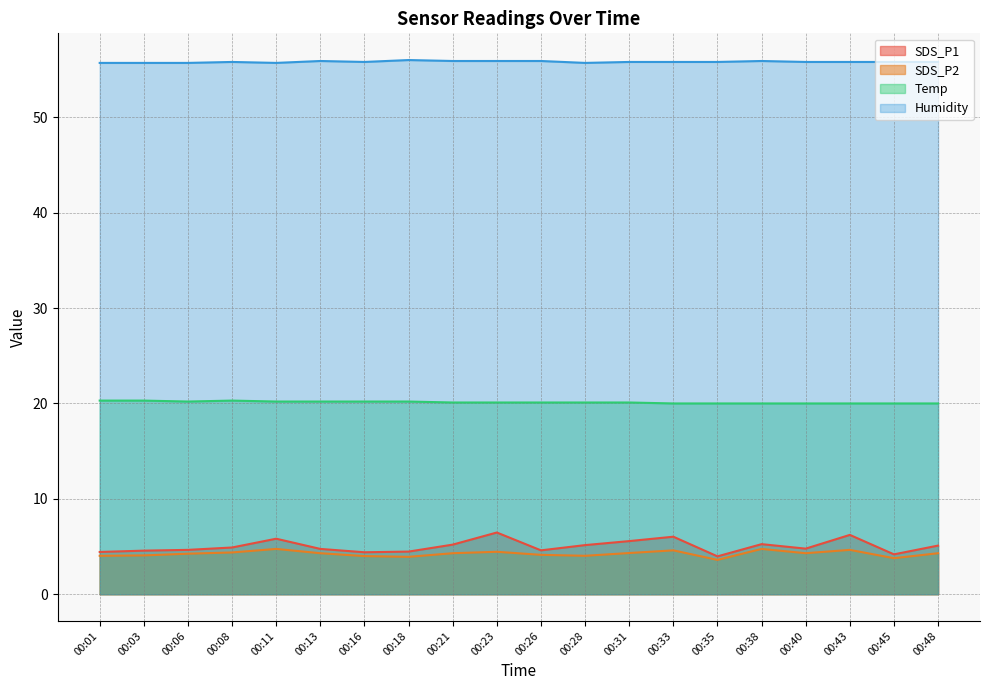

The value of Humidity at 00:28 is 55.7. True or false?

True